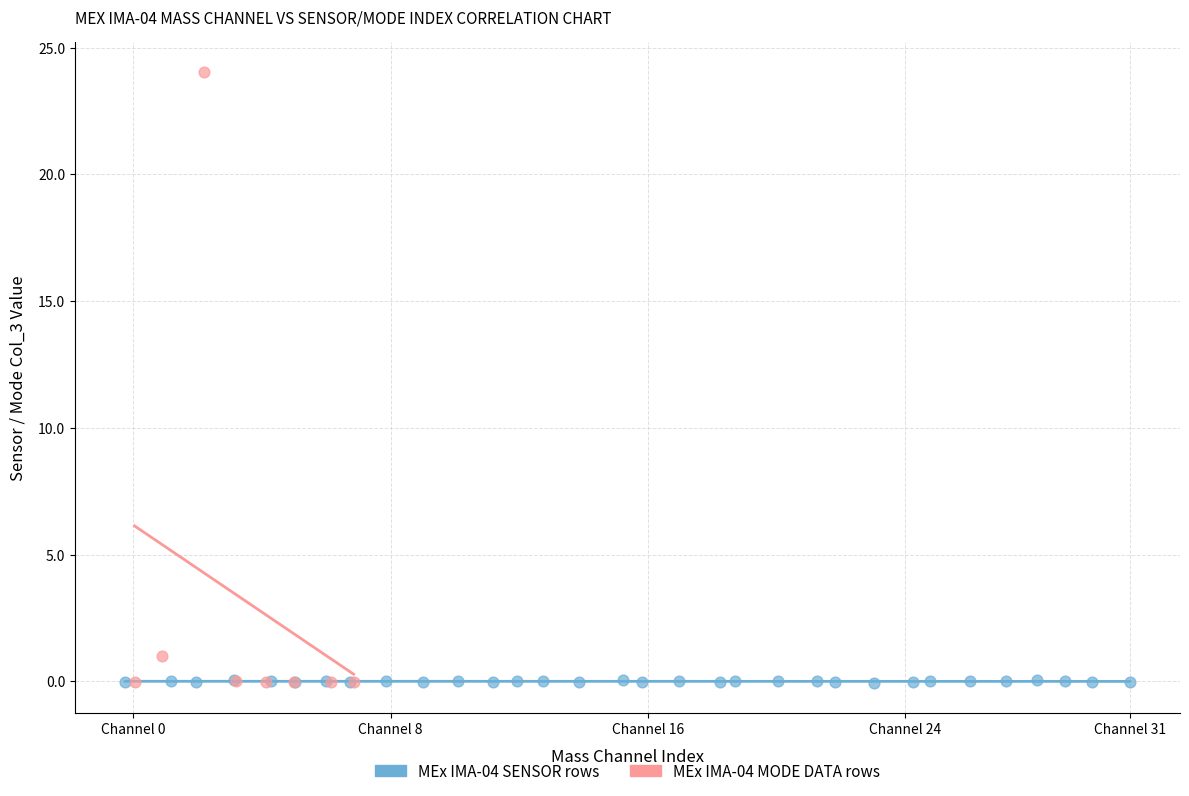

Which series reaches the maximum Y coordinate?

MEx IMA-04 MODE DATA rows